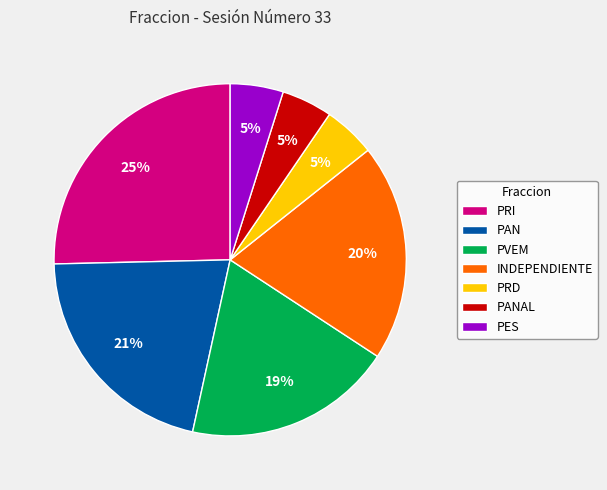

To the nearest percent, what is the combined percentage of INDEPENDIENTE and PAN?

41%